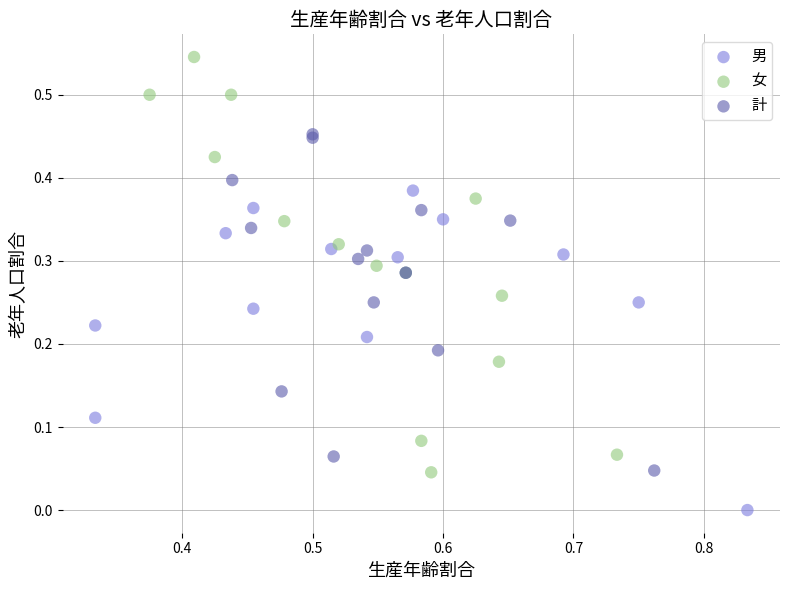

Which series contains the lowest Y value?

男